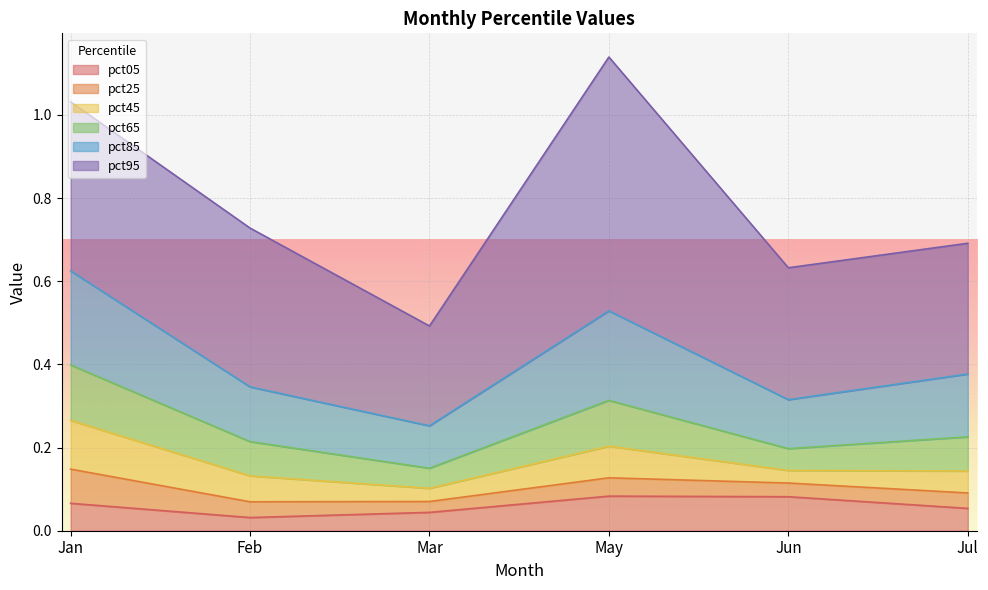

What are all the series names shown in the legend?

pct05, pct25, pct45, pct65, pct85, pct95